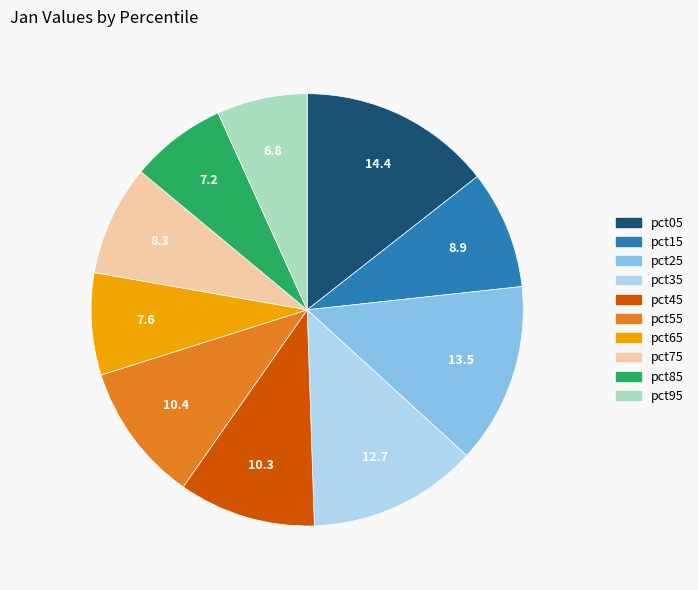

The pct55 slice represents 10% of the pie. True or false?

True